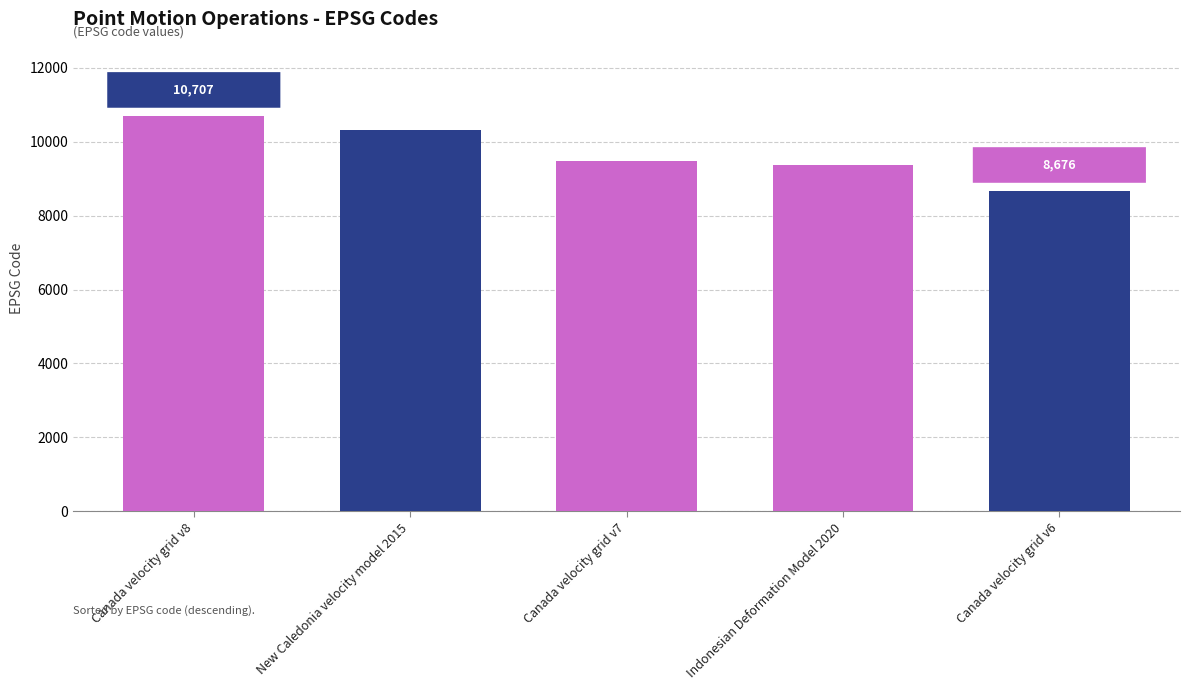

What is the value of the 2nd bar from the left?

10323